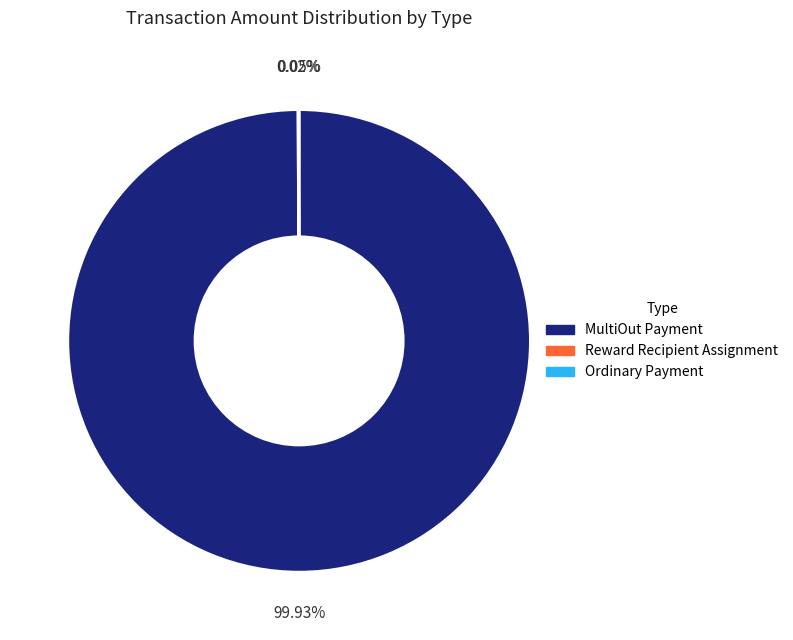

Does any single category account for the majority?

Yes